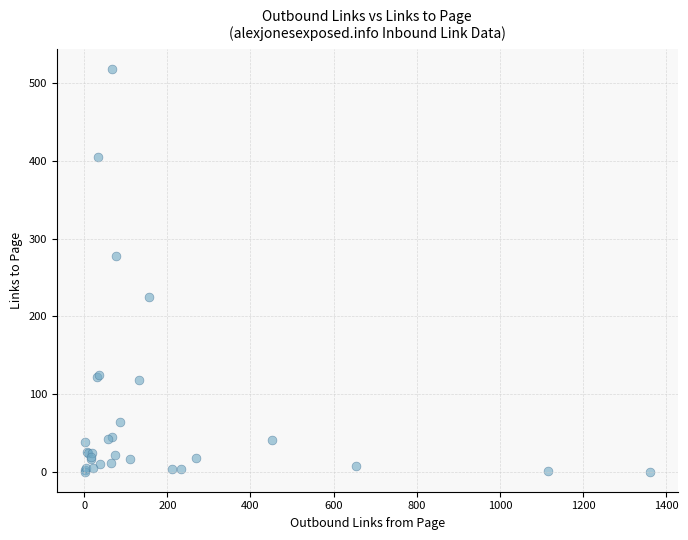

What Y value in the scatter plot is closest to 259?

277